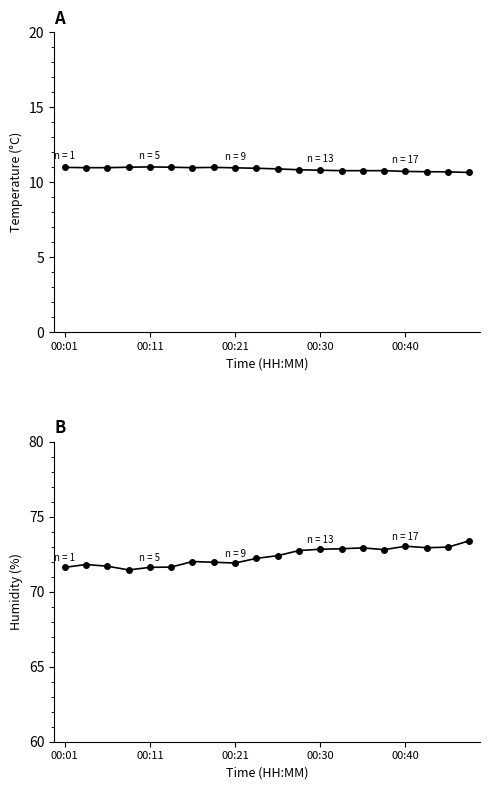

How many data points in humidity are less than 72?

8